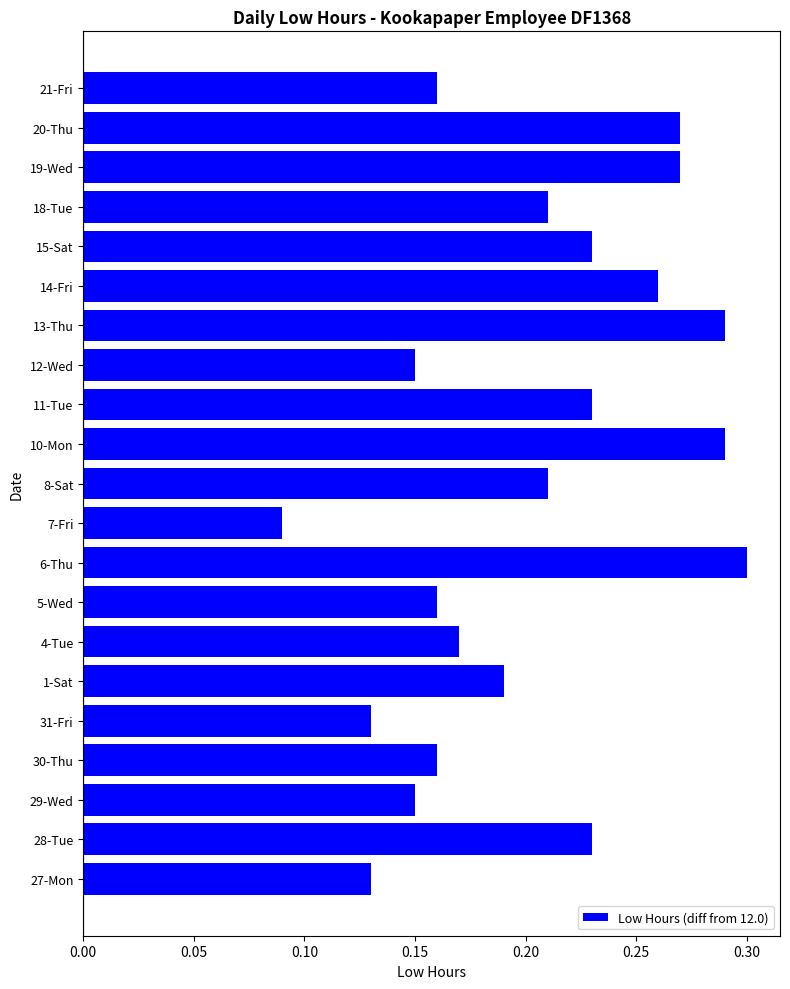

Between 11-Tue and 7-Fri, which is larger?

11-Tue